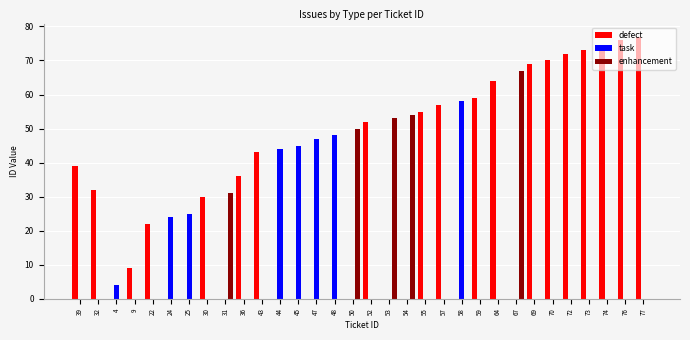

How many distinct data groups are displayed?

3